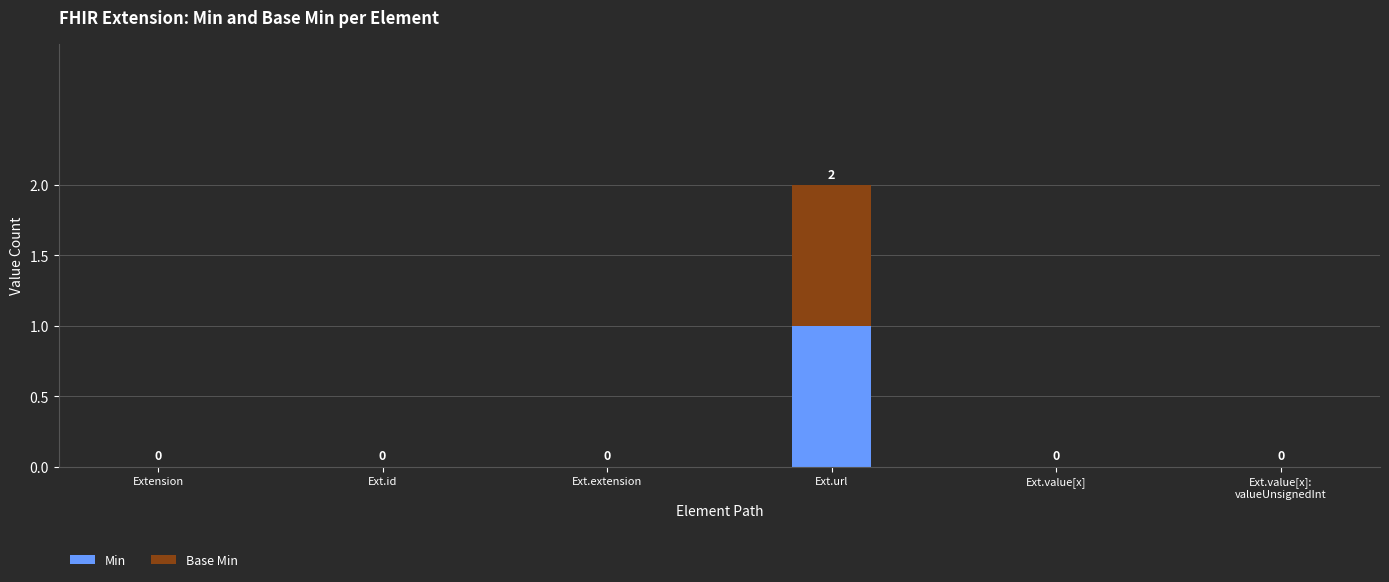

At which label does Min reach its peak?

Ext.url